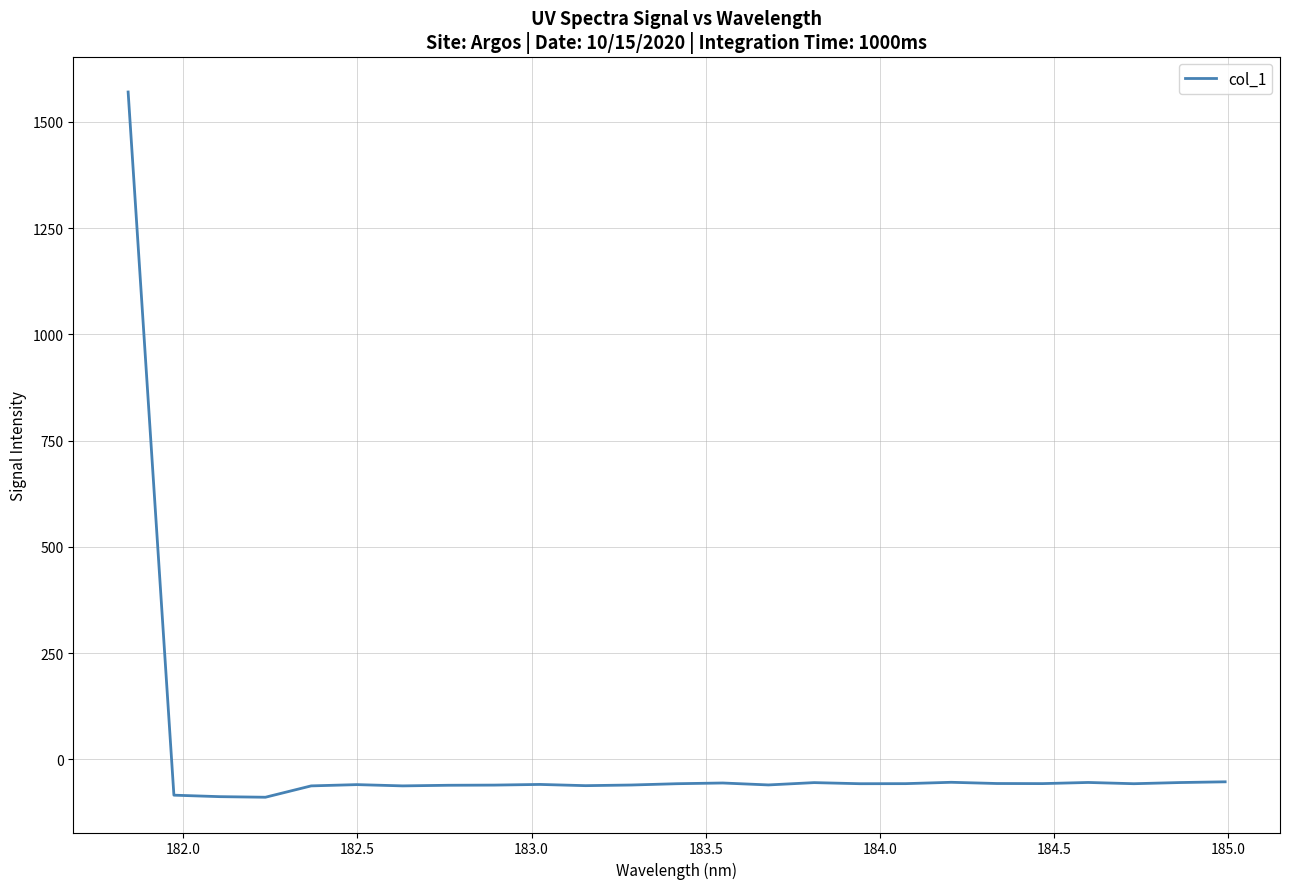

What is the smallest value displayed?

-89.4